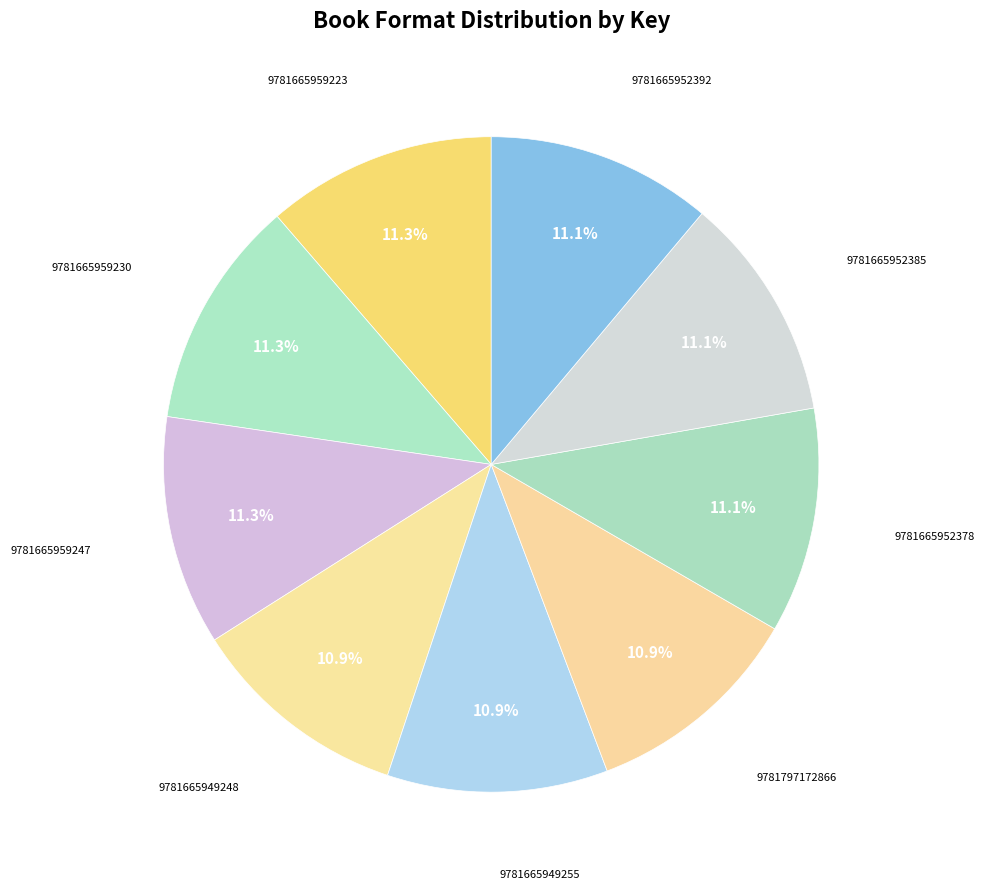

Count the number of slices in the pie.

9